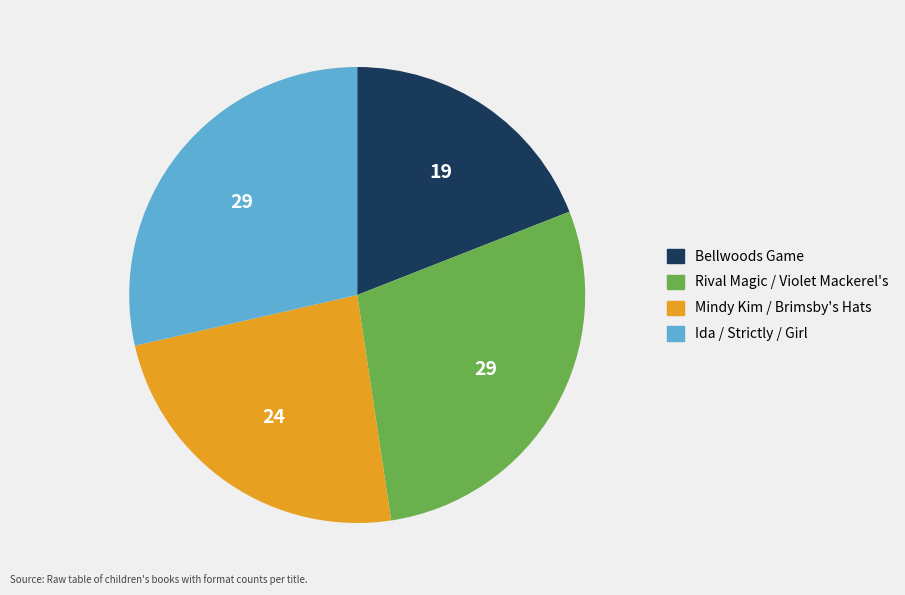

Is there any slice that represents more than half of the pie?

No